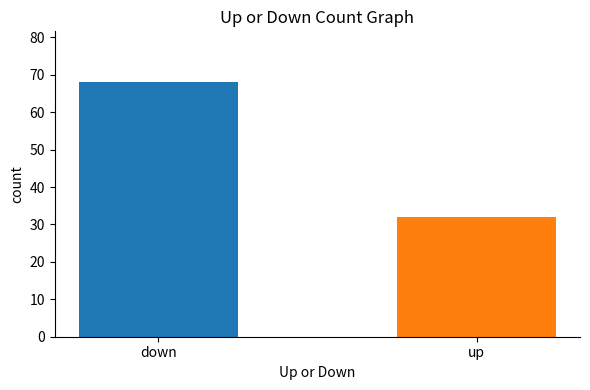

What is the change in value from down to up?

-36